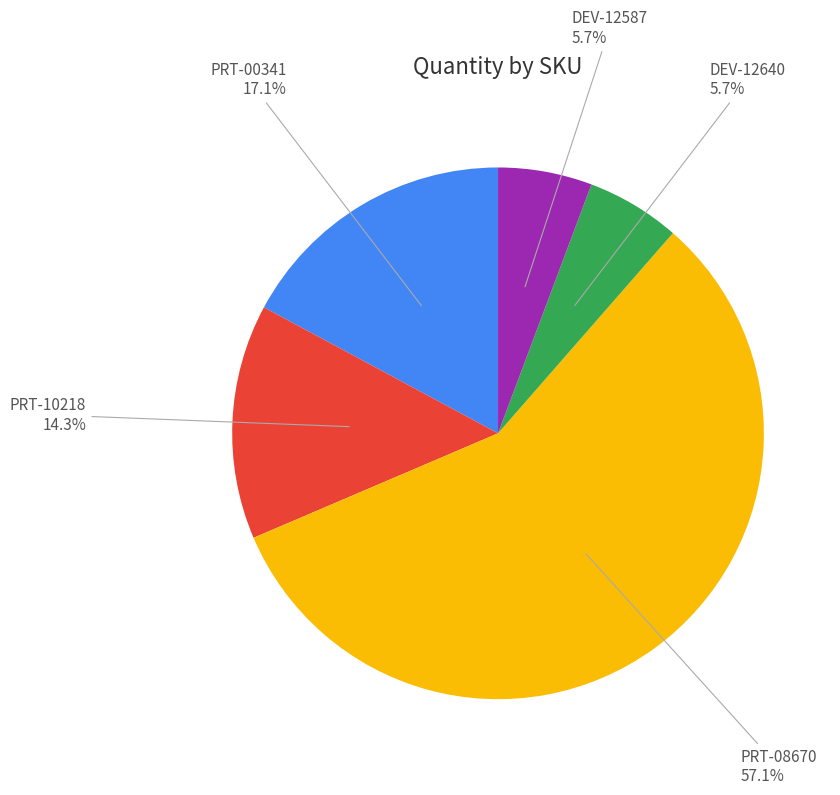

Approximately how many times larger is the value at DEV-12640 compared to PRT-08670?

0.1